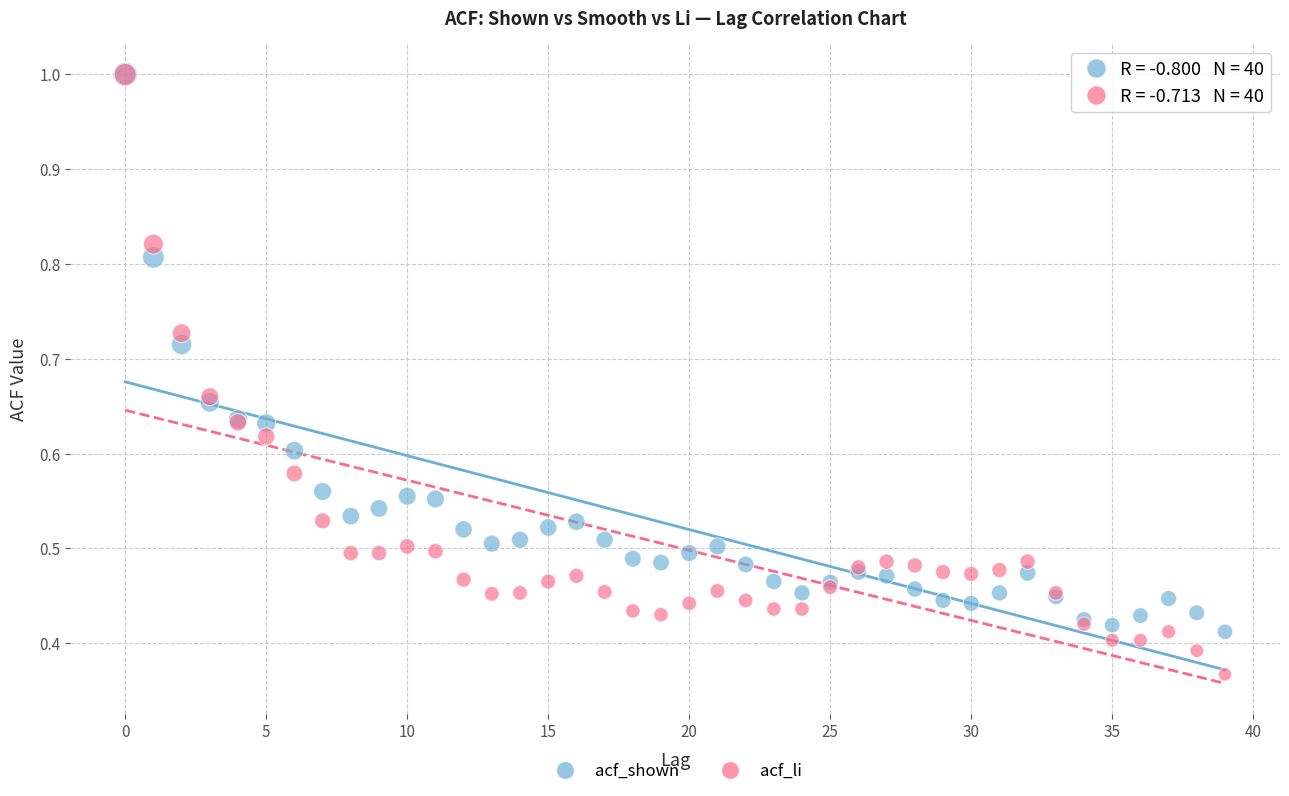

What are all the series names shown in the legend?

acf_shown, acf_li